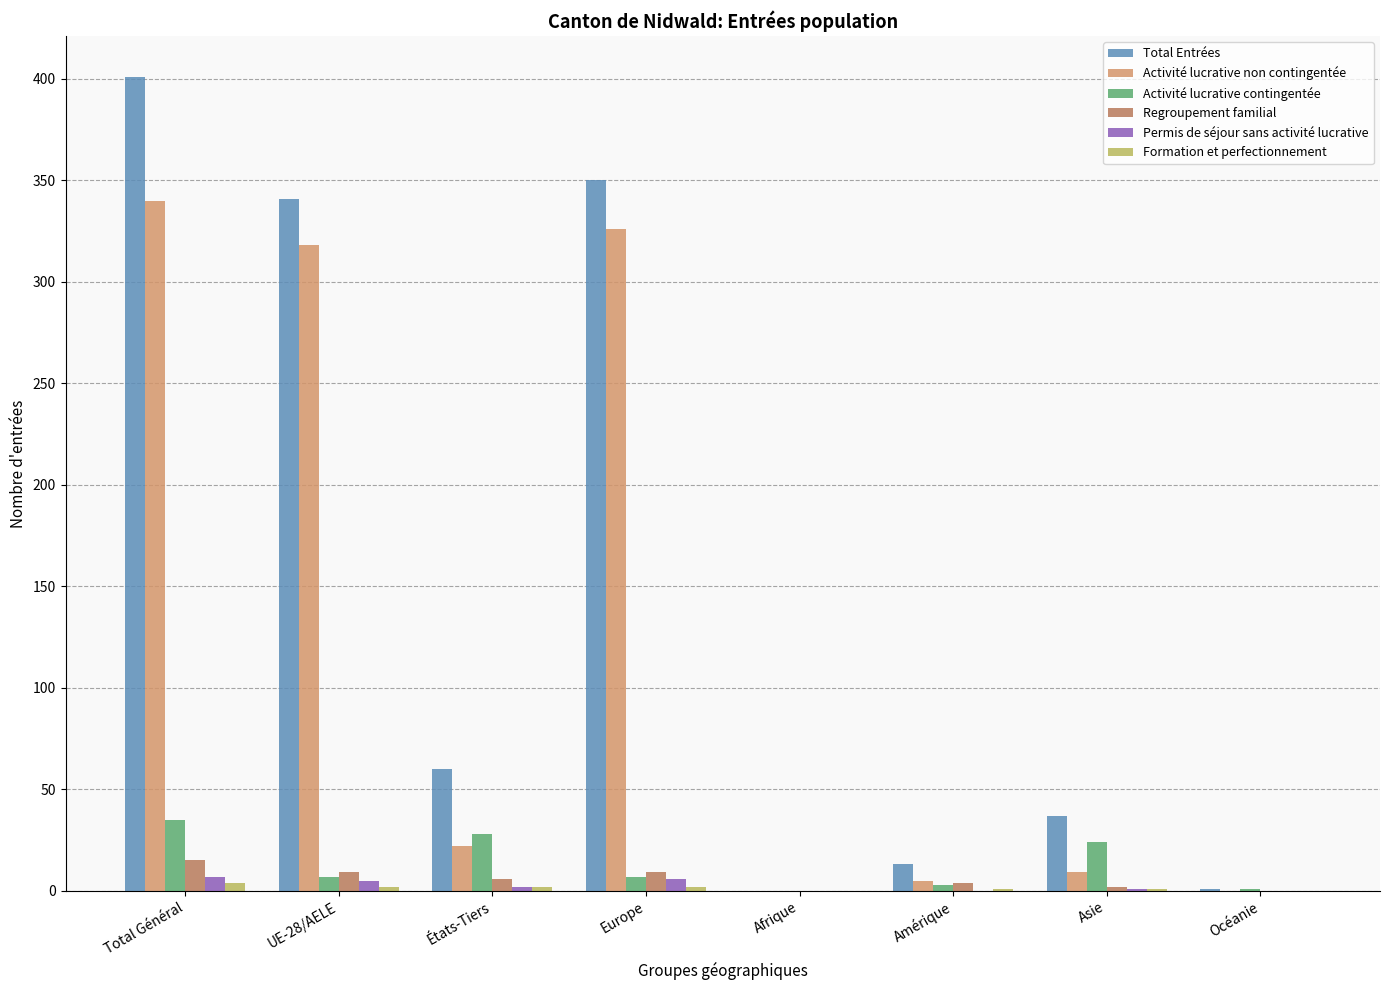

What is the sum of all Regroupement familial values?

45